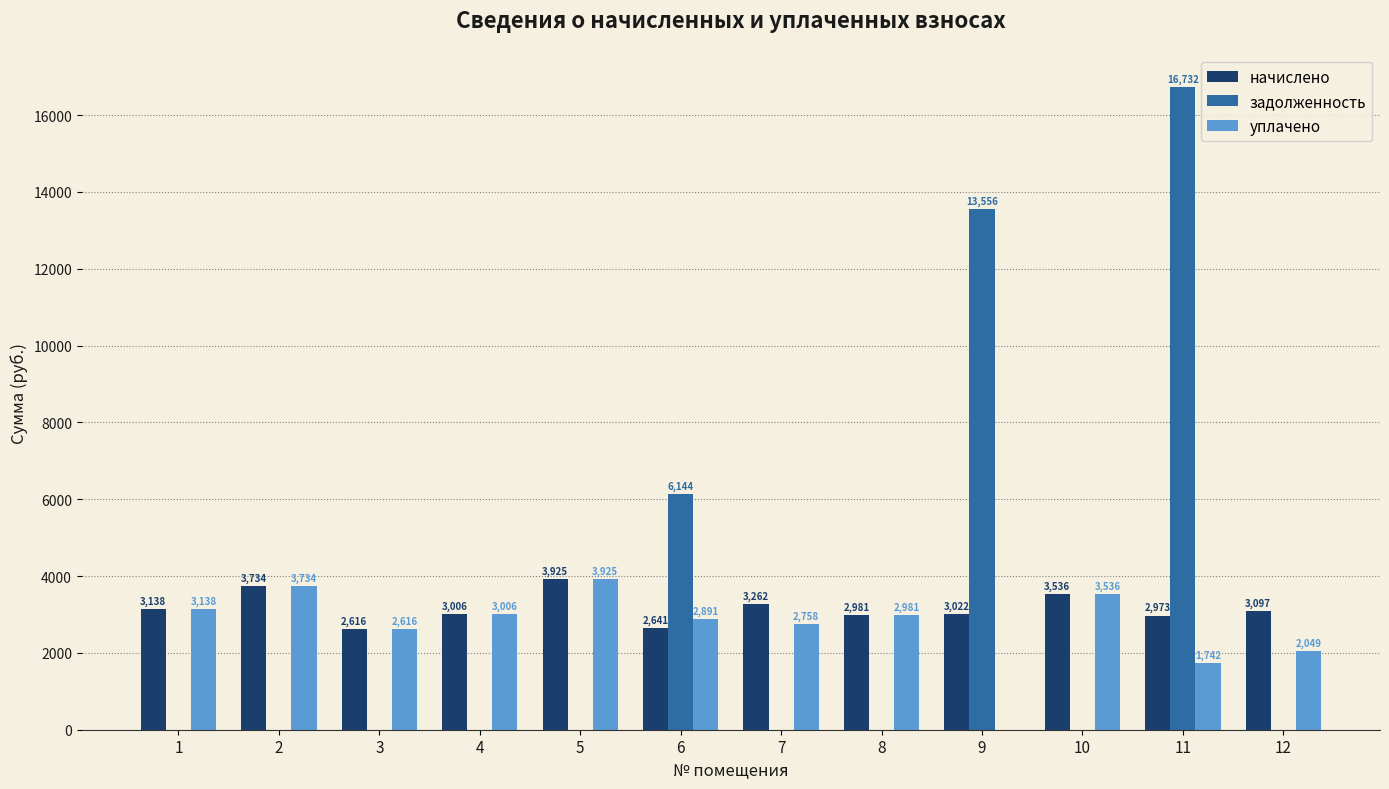

What is the approximate value of уплачено at 10?

3535.6